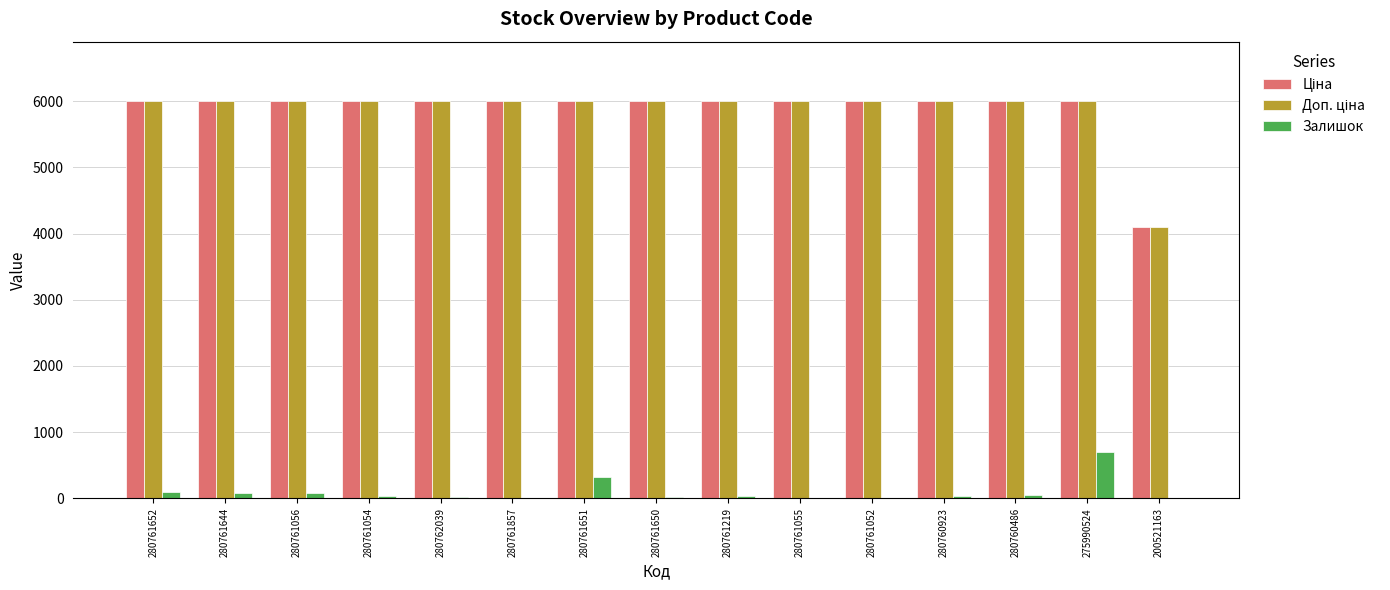

What is the maximum value for Залишок?

708.0